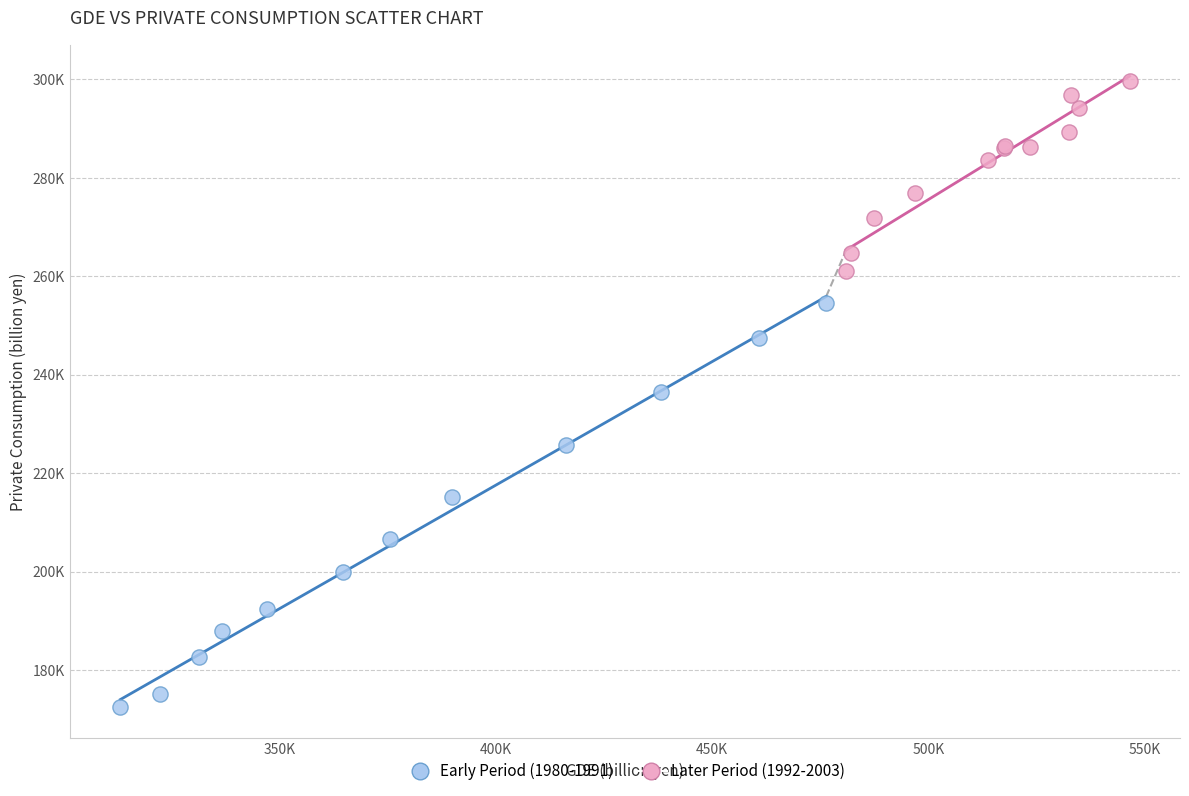

What are all the series names shown in the legend?

Early Period (1980-1991), Later Period (1992-2003)